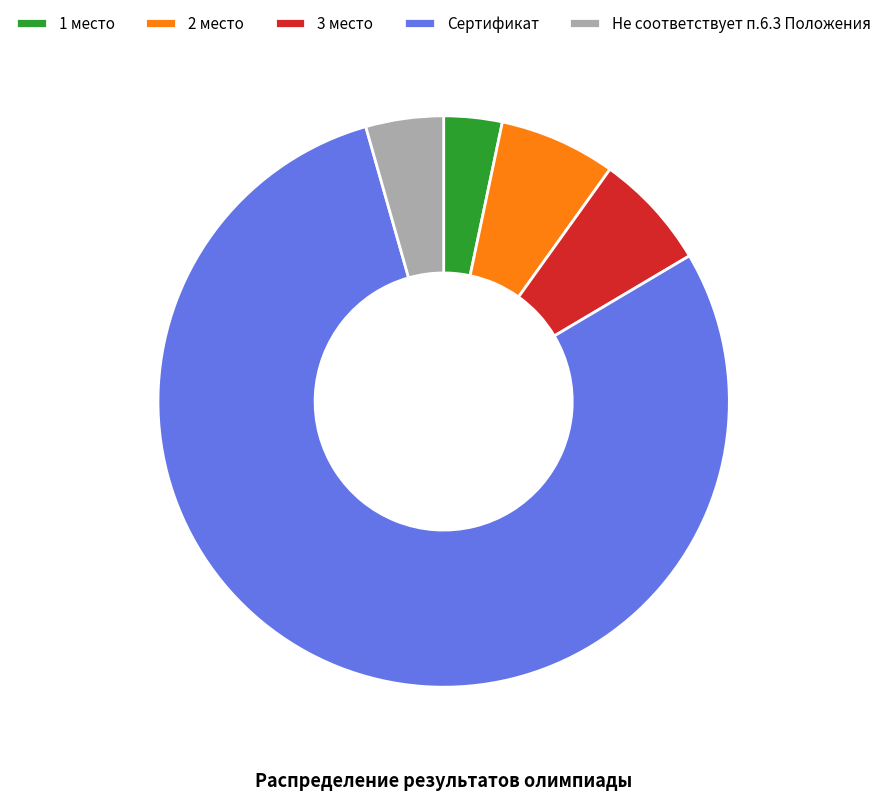

Is the sum of 2 место and Сертификат greater than half?

Yes